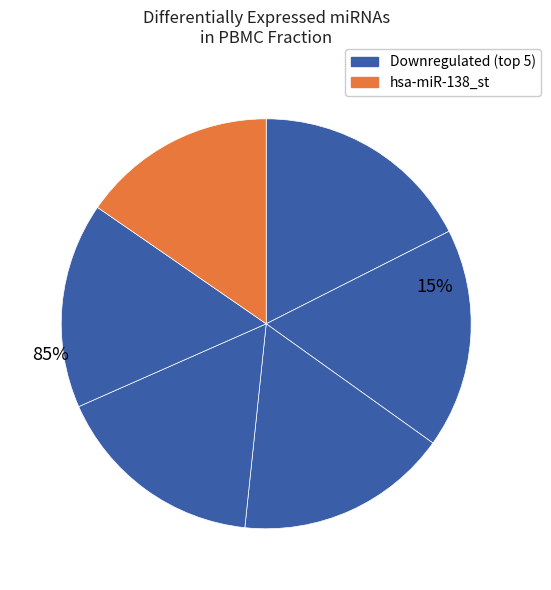

How many slices are in this pie chart?

6